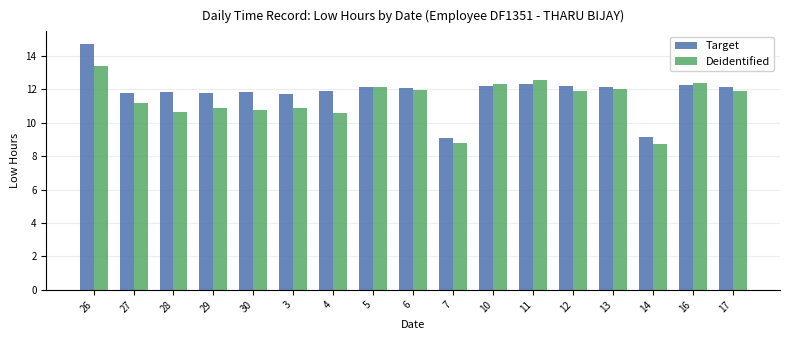

What is the difference between the maximum and minimum values in the Deidentified series?

4.7